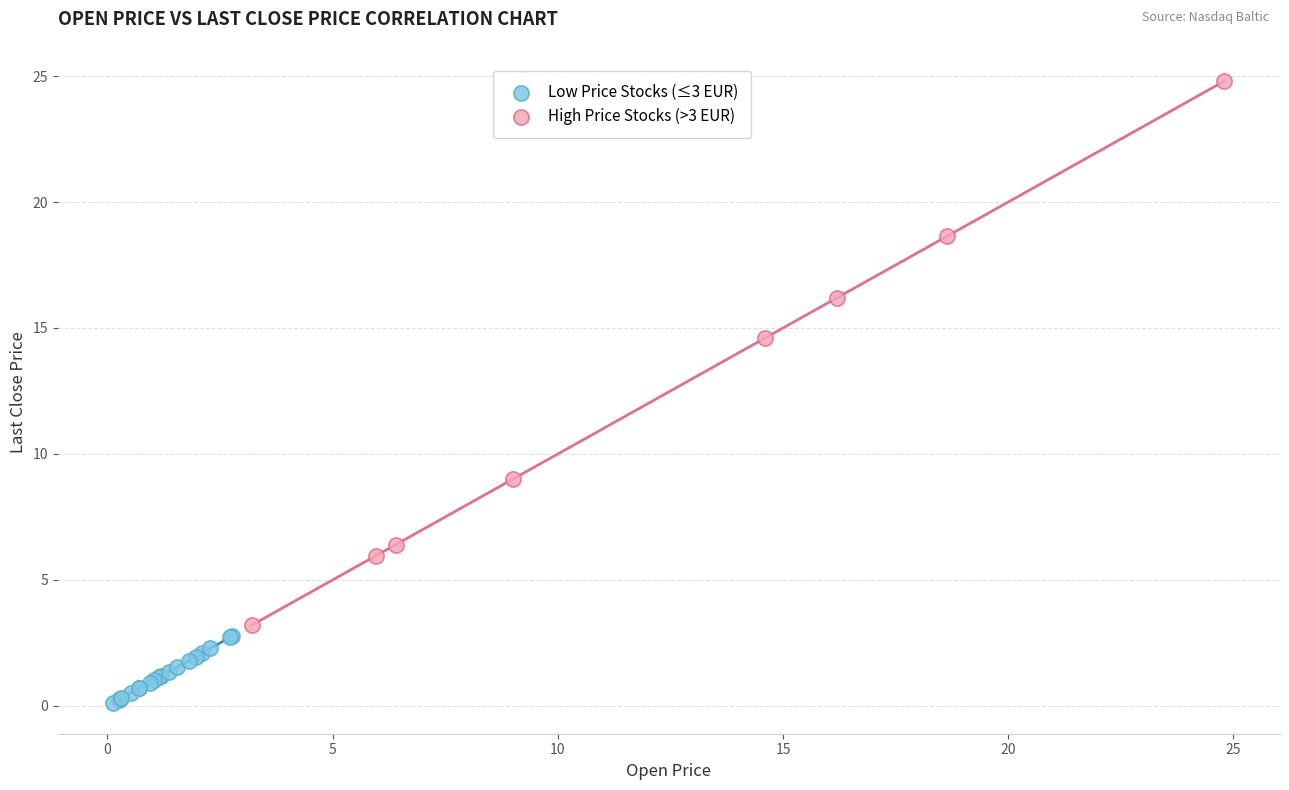

Which series reaches the maximum Y coordinate?

High Price Stocks (>3 EUR)